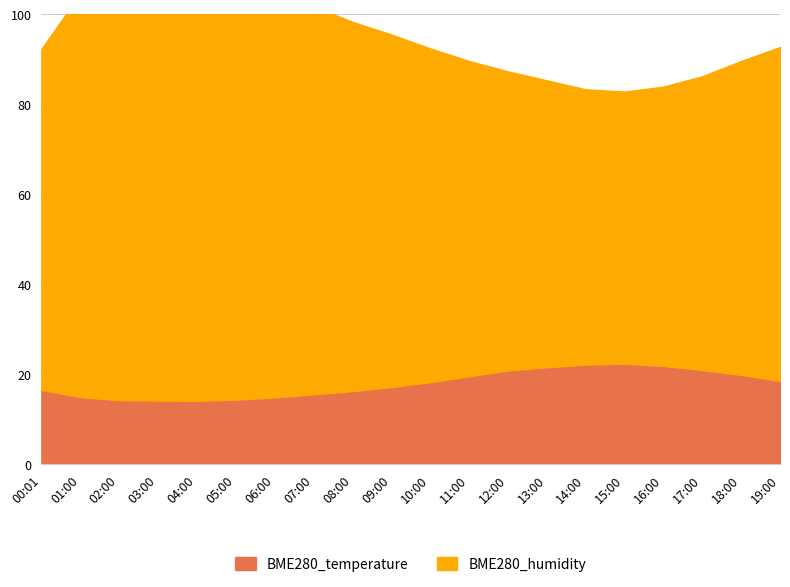

What is the average value of the BME280_humidity series?

76.9